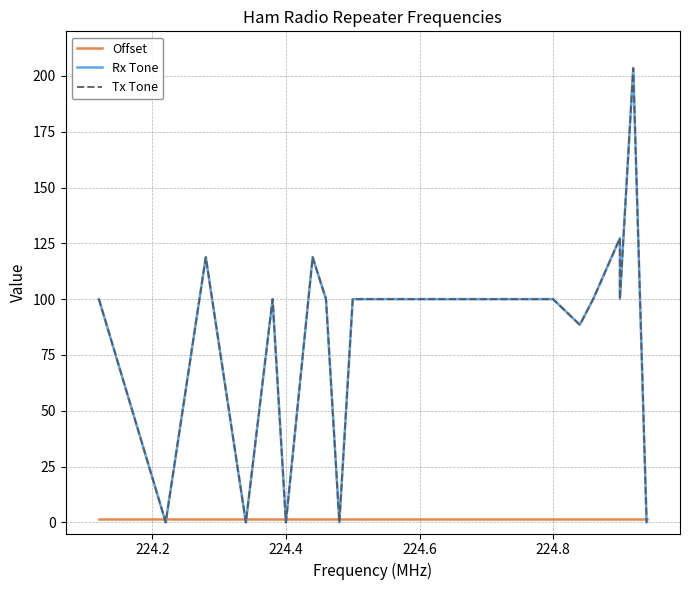

Which series has the widest spread of values?

Rx Tone